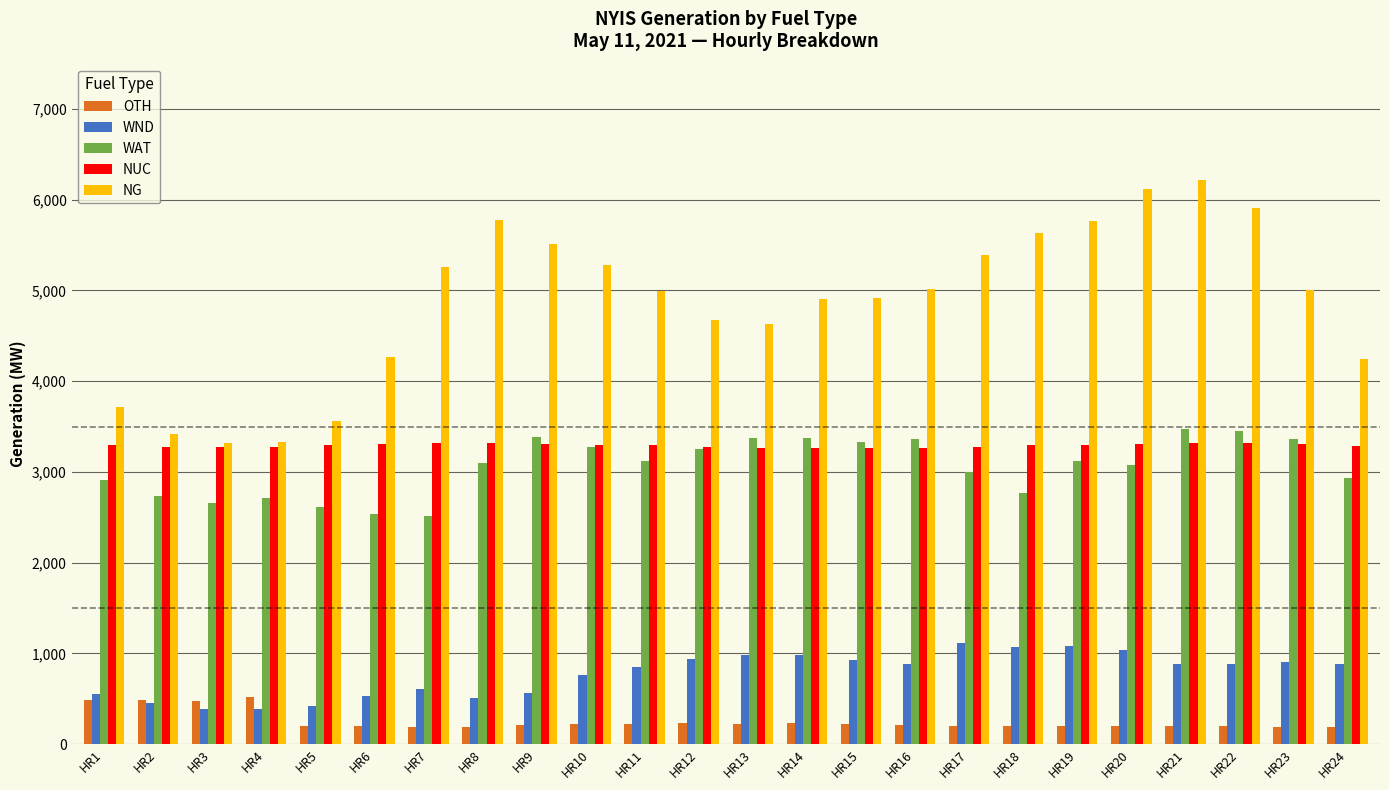

What is the maximum value for NUC?

3323